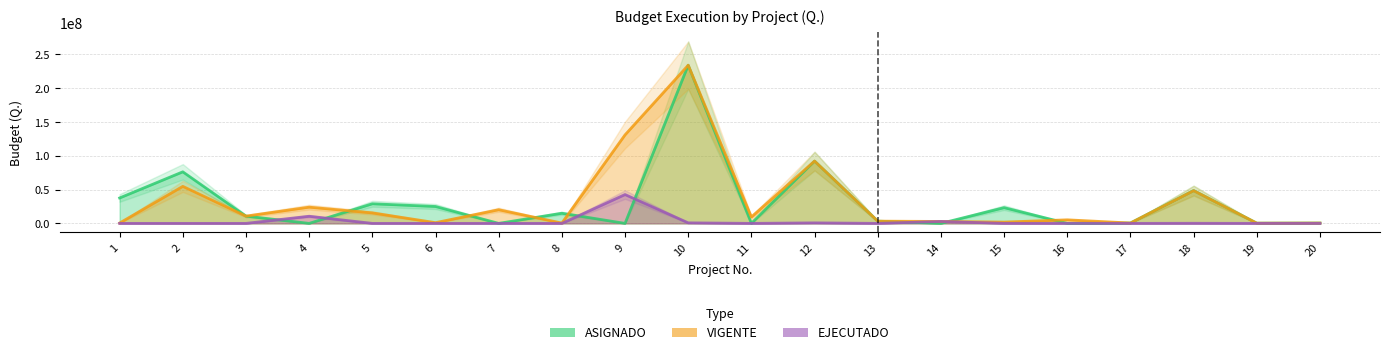

What is the average value of the VIGENTE series?

32863605